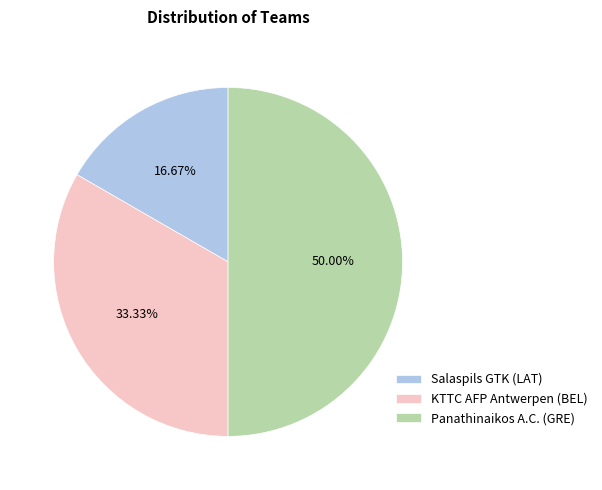

Is it true that Panathinaikos A.C. (GRE) is 50% of the pie?

True